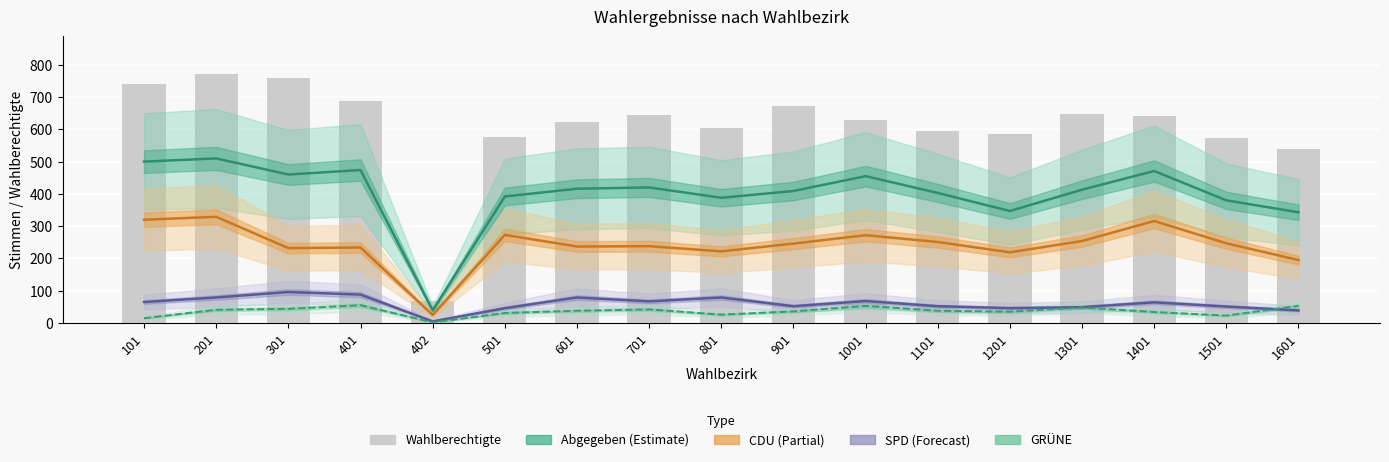

What is the approximate value of GRÜNE at 801, to the nearest 10?

30